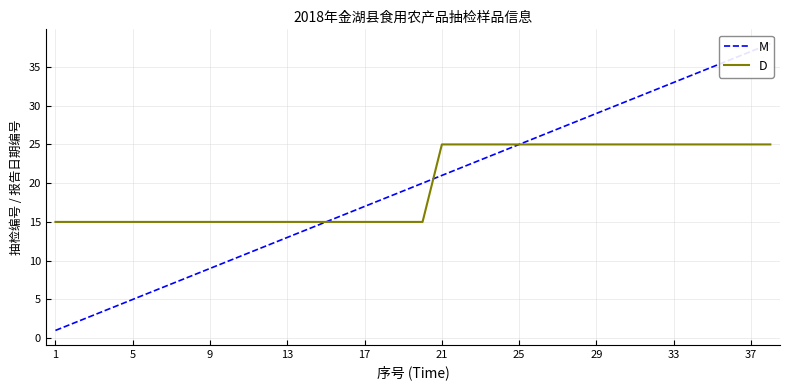

How many times do M and D cross each other?

1